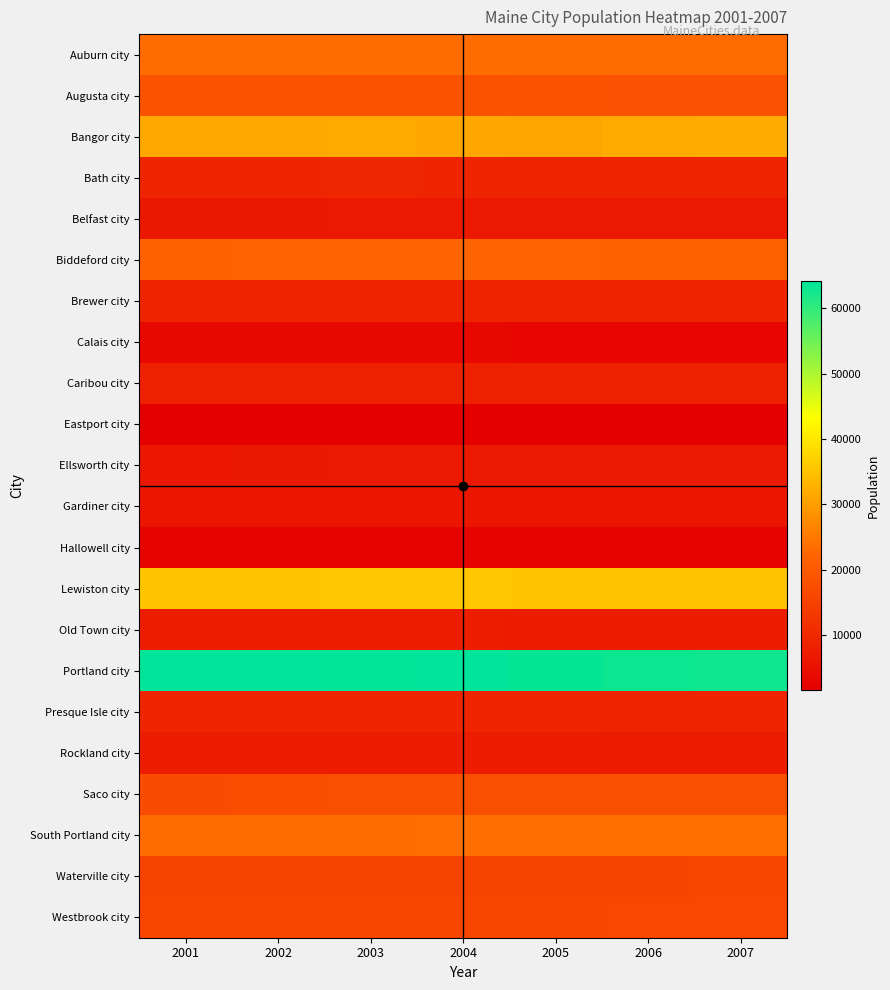

Reading right to left, what are all the values shown in this chart?

Auburn city: 2007=23203	2006=23270	2005=23272	2004=23387	2003=23367	2002=23256	2001=23124
Augusta city: 2007=18367	2006=18464	2005=18593	2004=18598	2003=18628	2002=18691	2001=18629
Bangor city: 2007=31853	2006=31759	2005=31089	2004=31150	2003=31764	2002=31660	2001=31656
Bath city: 2007=8959	2006=9153	2005=9088	2004=9320	2003=9647	2002=9255	2001=9282
Belfast city: 2007=6754	2006=6764	2005=6739	2004=6758	2003=6742	2002=6676	2001=6595
Biddeford city: 2007=21594	2006=21754	2005=21942	2004=22048	2003=21977	2002=21877	2001=21439
Brewer city: 2007=9079	2006=9066	2005=9132	2004=9128	2003=9108	2002=9046	2001=9007
Calais city: 2007=3215	2006=3217	2005=3258	2004=3304	2003=3327	2002=3345	2001=3377
Caribou city: 2007=8154	2006=8174	2005=8211	2004=8215	2003=8194	2002=8206	2001=8215
Eastport city: 2007=1556	2006=1566	2005=1565	2004=1585	2003=1585	2002=1590	2001=1609
Ellsworth city: 2007=7070	2006=6998	2005=6919	2004=6868	2003=6768	2002=6575	2001=6507
Gardiner city: 2007=6124	2006=6135	2005=6158	2004=6206	2003=6172	2002=6175	2001=6188
Hallowell city: 2007=2453	2006=2472	2005=2509	2004=2524	2003=2509	2002=2523	2001=2533
Lewiston city: 2007=35234	2006=35451	2005=35500	2004=35694	2003=35733	2002=35615	2001=35569
Old Town city: 2007=7742	2006=7745	2005=7785	2004=7835	2003=7887	2002=7886	2001=7872
Portland city: 2007=62825	2006=63014	2005=63485	2004=64092	2003=63958	2002=64057	2001=64034
Presque Isle city: 2007=9104	2006=9127	2005=9200	2004=9298	2003=9317	2002=9332	2001=9338
Rockland city: 2007=7480	2006=7538	2005=7627	2004=7650	2003=7631	2002=7674	2001=7621
Saco city: 2007=18164	2006=18161	2005=18106	2004=17988	2003=17855	2002=17591	2001=17290
South Portland city: 2007=23748	2006=23773	2005=23654	2004=23544	2003=23437	2002=23141	2001=23264
Waterville city: 2007=15923	2006=15828	2005=15482	2004=15455	2003=15724	2002=15694	2001=15644
Westbrook city: 2007=16291	2006=16218	2005=16060	2004=16000	2003=16021	2002=16074	2001=16078